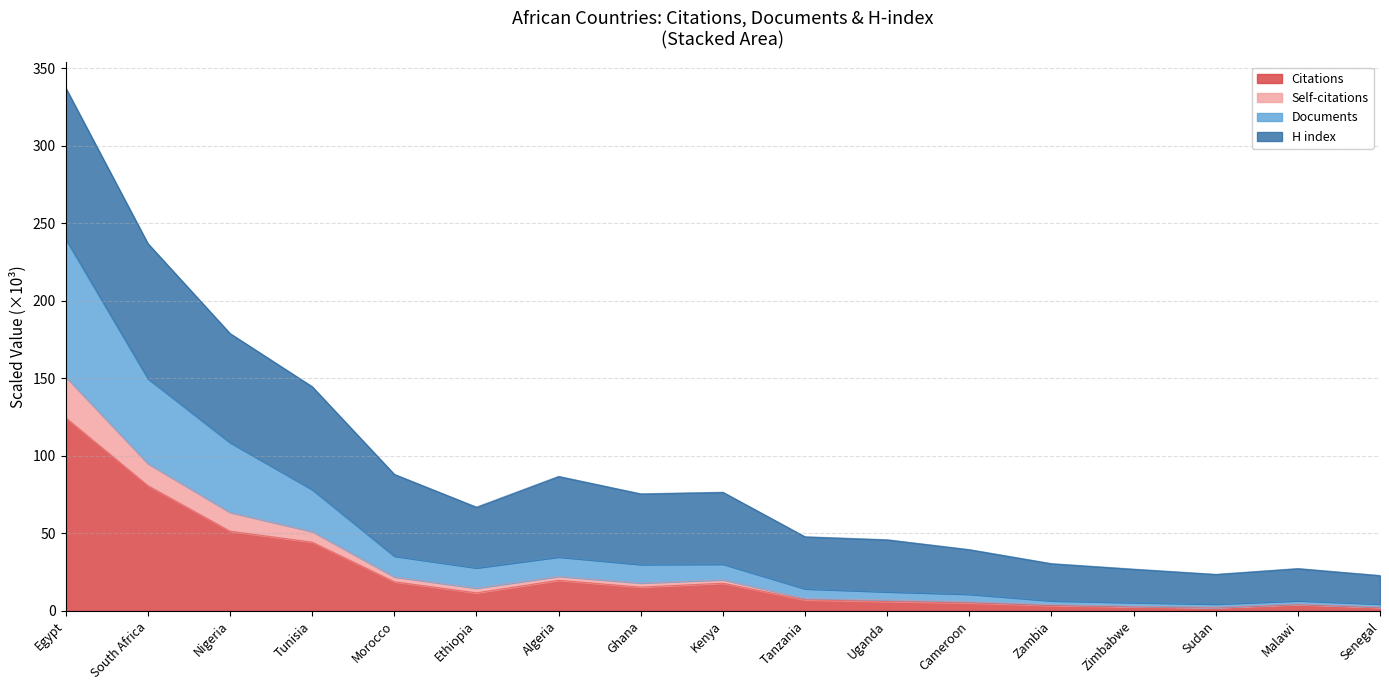

True or false: Self-citations and Citations intersect in this chart.

False